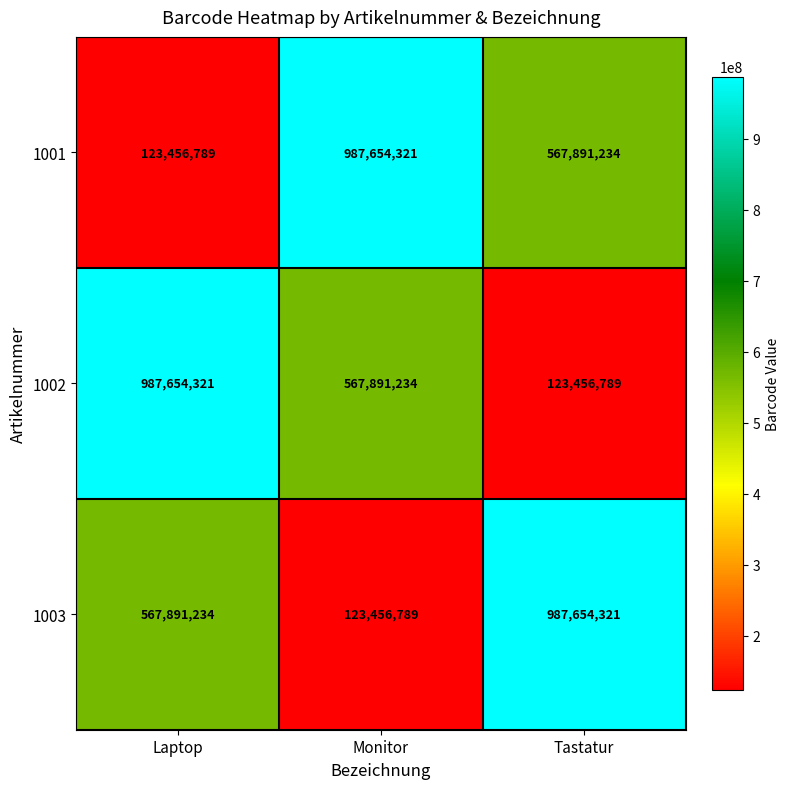

Count the 1002 values in the range 123456789 to 987654321.

3